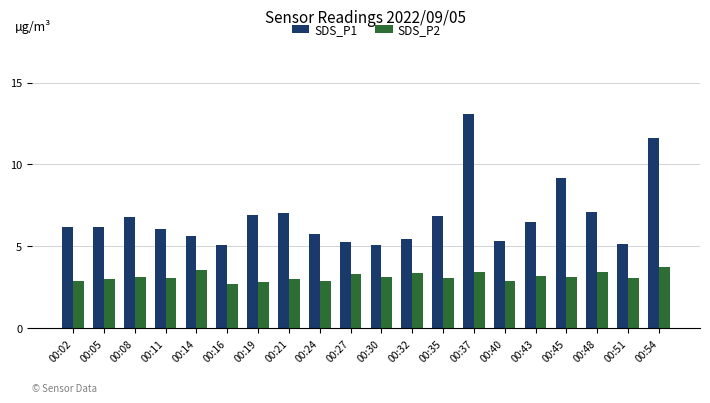

Which series changed the most between 00:08 and 00:14?

SDS_P1